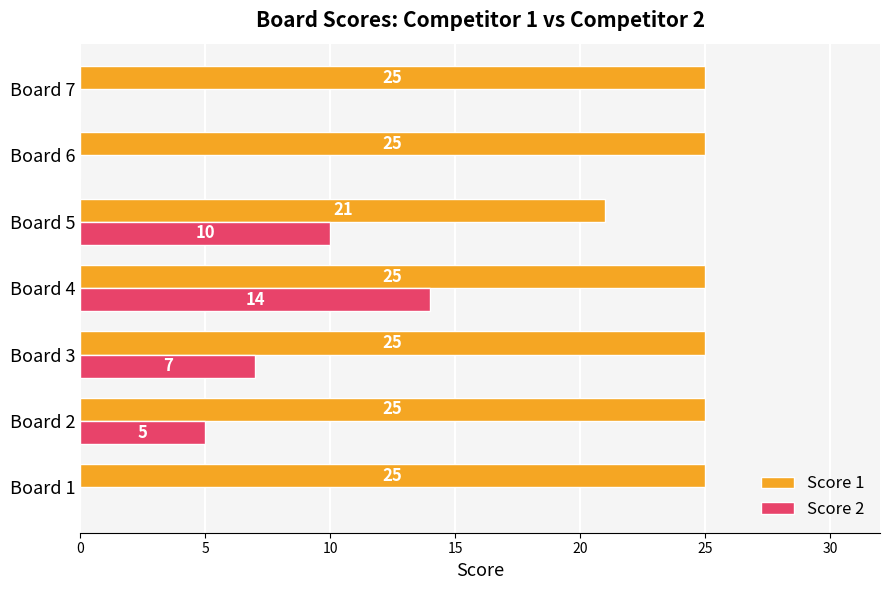

Is it true that Score 1 equals 35 at Board 2?

False